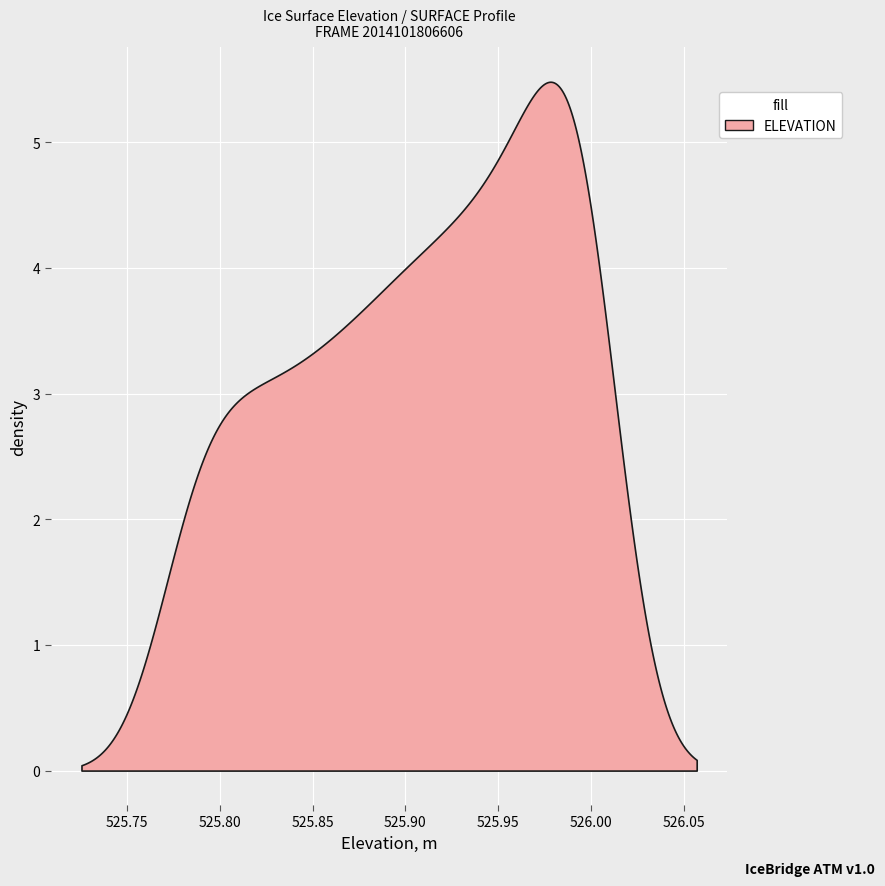

What is the maximum value shown in the chart?

5.5